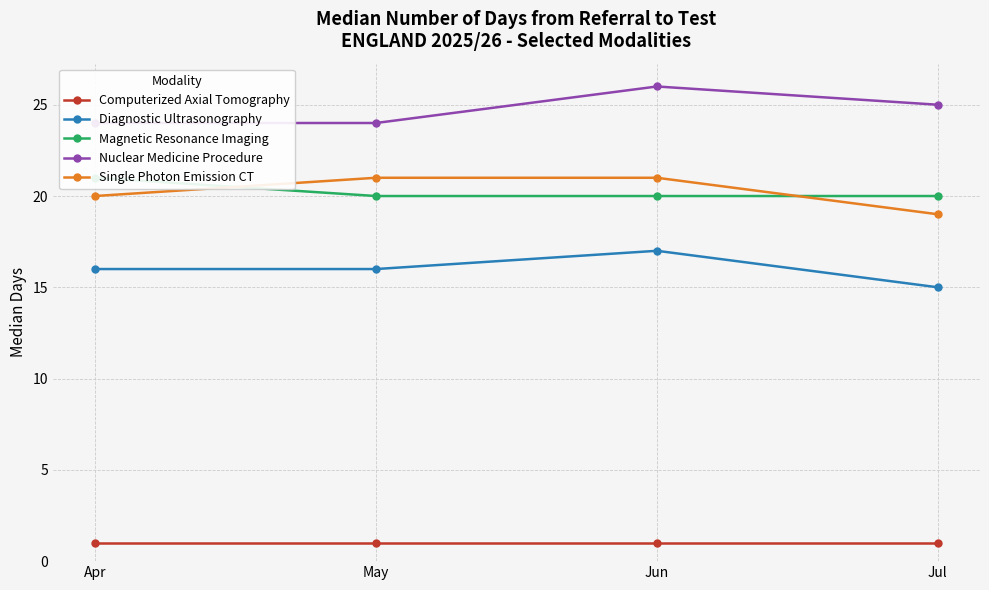

At how many categories does at least one series exceed 13?

4